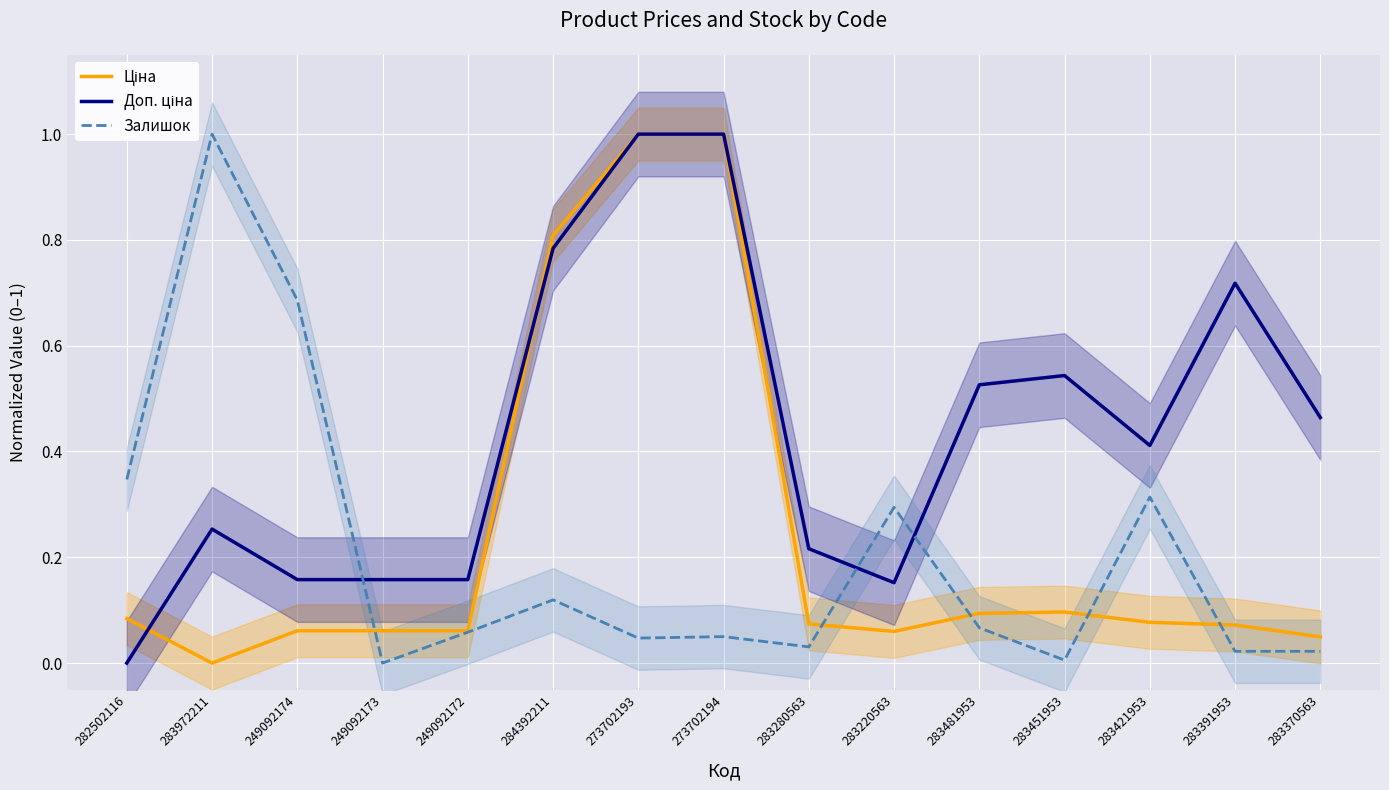

What is the sum of all Доп. ціна values?

6.5